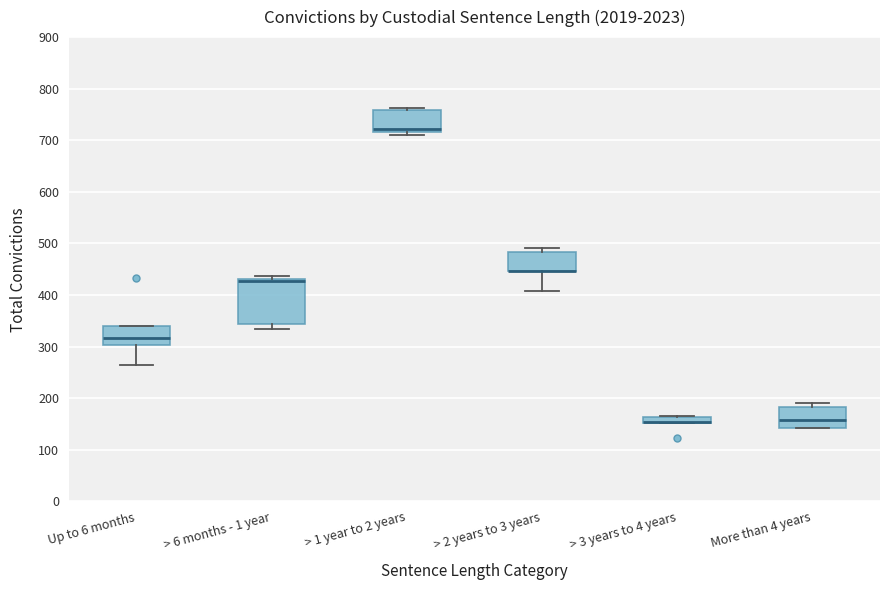

Where is the upper edge of the box for > 1 year to 2 years on the y-axis? The values are not printed on the chart, so give them approximately, as read against the axis.

760